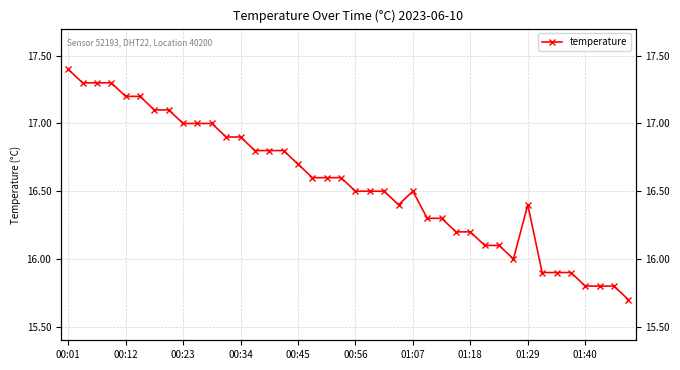

How many lines are shown in the chart?

1